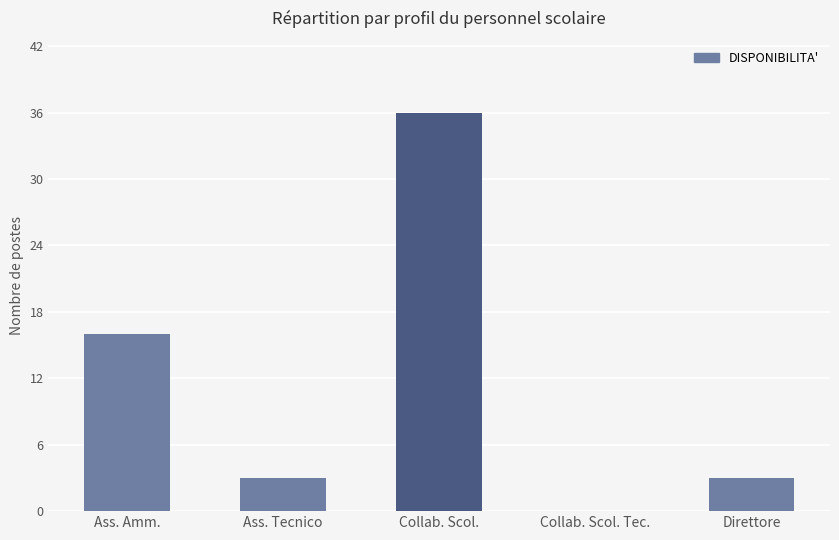

What is the sum of the values at Ass. Amm. and Ass. Tecnico?

19